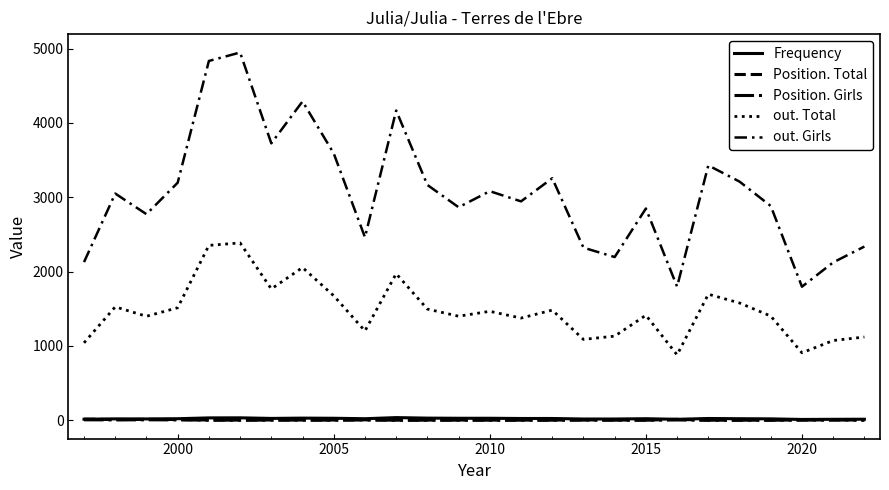

What is the sum of all out. Girls values?

79425